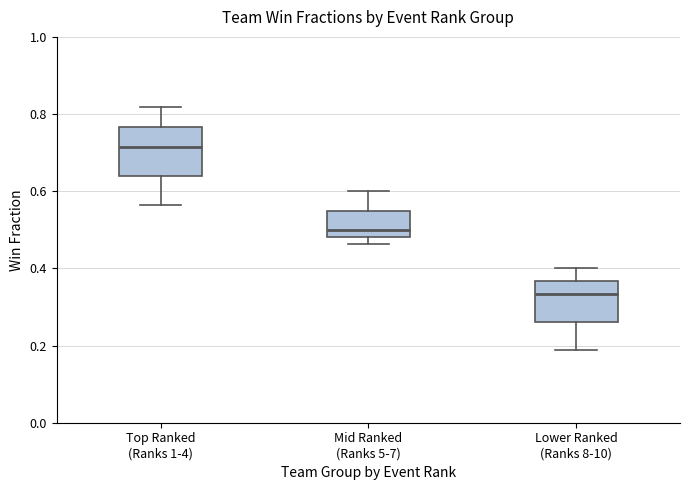

Comparing the boxes themselves (not the whiskers), which one is the tallest?

Top Ranked (Ranks 1-4)